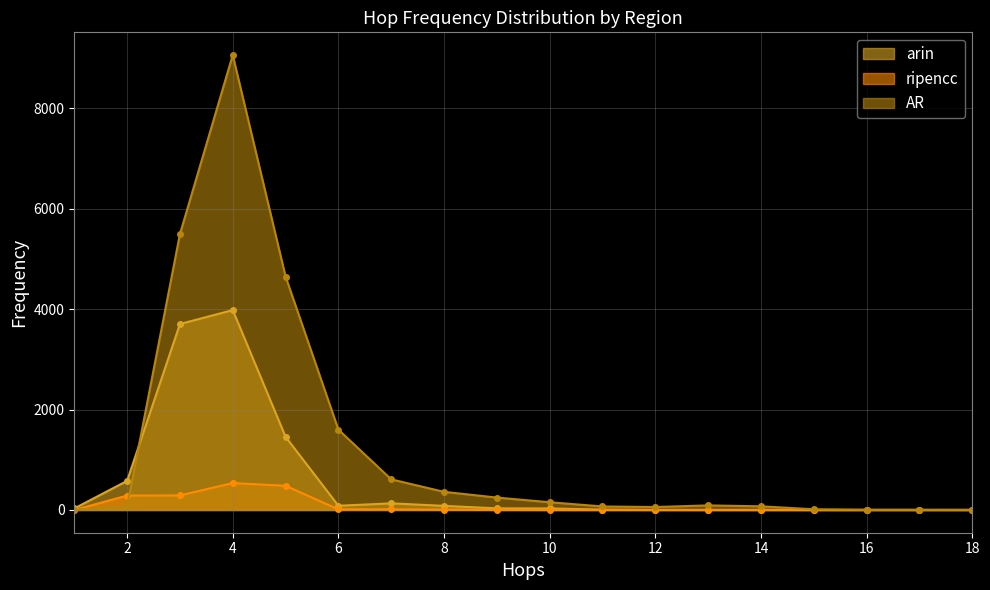

Rank the categories by AR value from lowest to highest.

18, 17, 16, 1, 15, 12, 11, 2, 14, 13, 10, 9, 8, 7, 6, 5, 3, 4